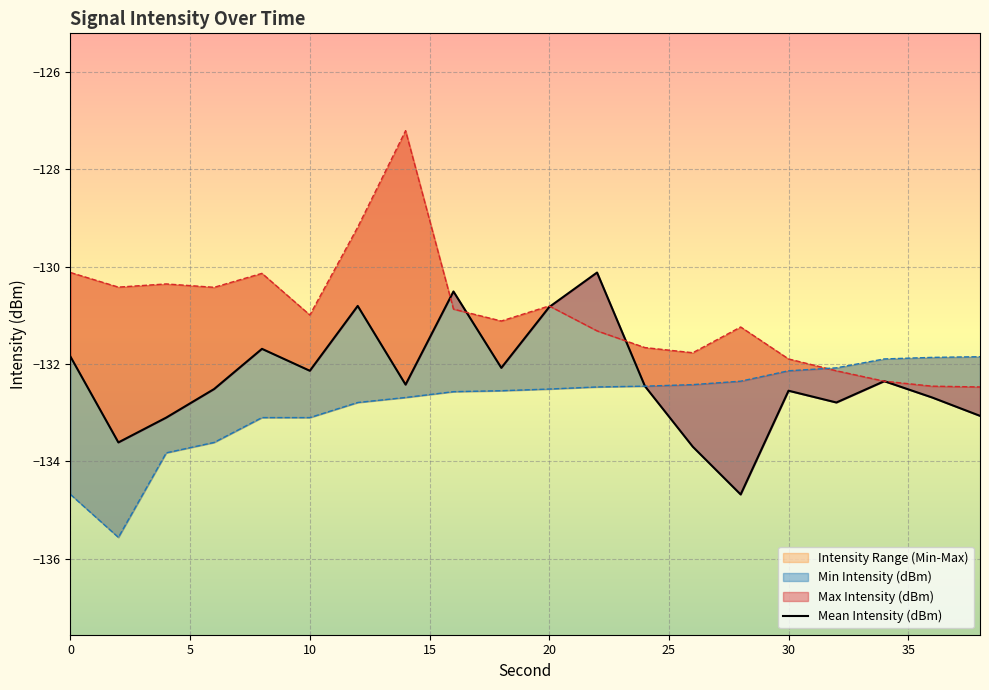

How many data points are less than -132?

14